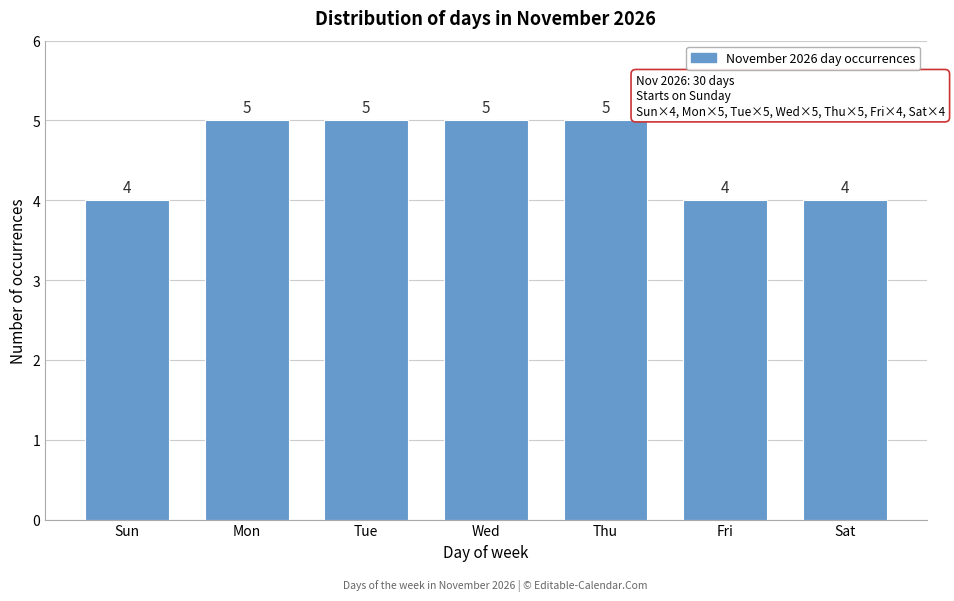

Reading left to right, extract all data points from this chart.

Sun=4	Mon=5	Tue=5	Wed=5	Thu=5	Fri=4	Sat=4